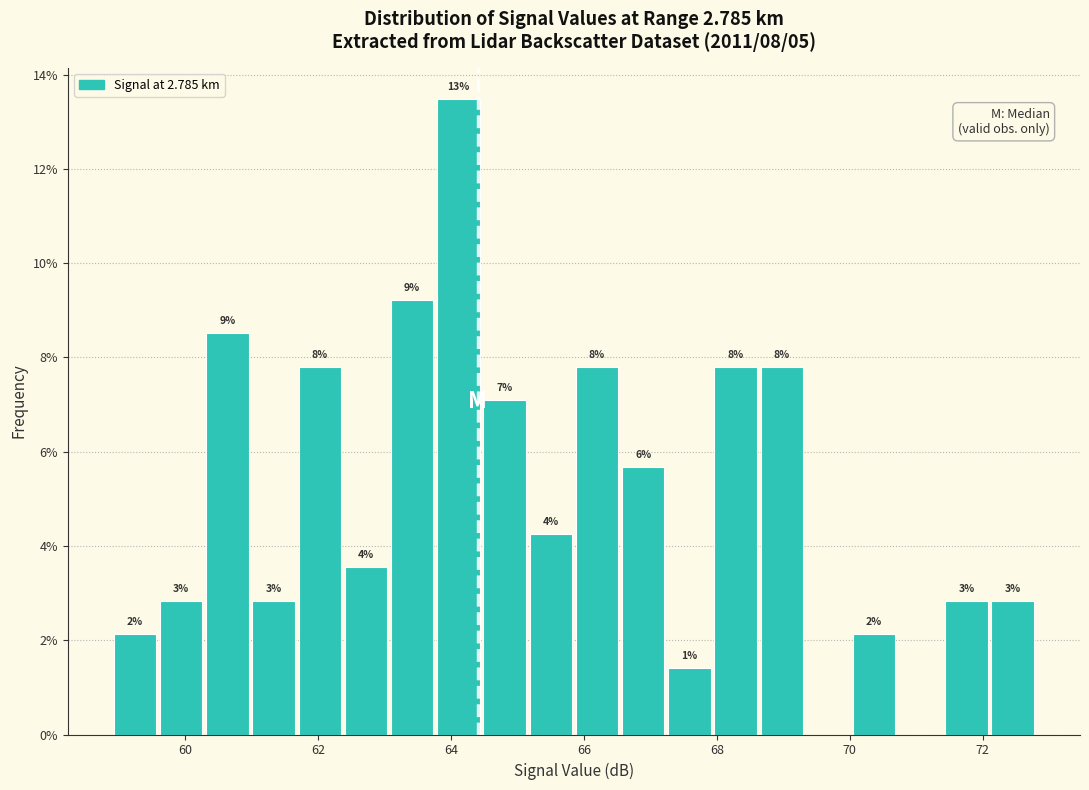

Around what value on the x-axis is the tallest bar? Give the approximate position of its centre, as read against the axis.

64.2